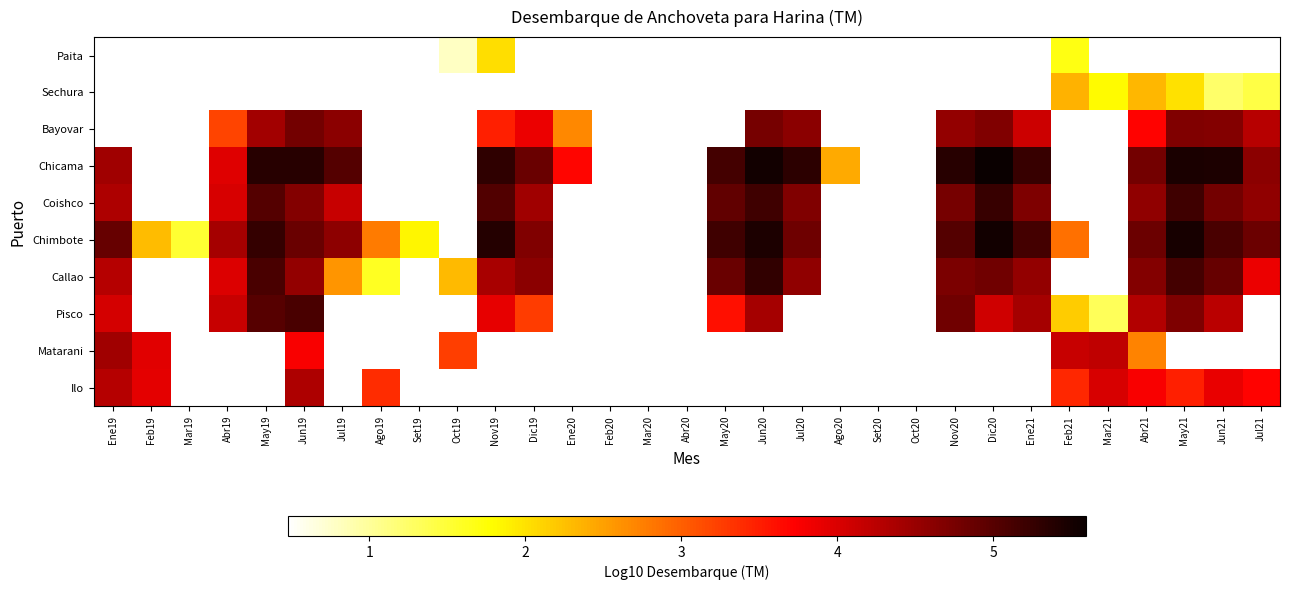

What is the maximum value for Callao?

5.3